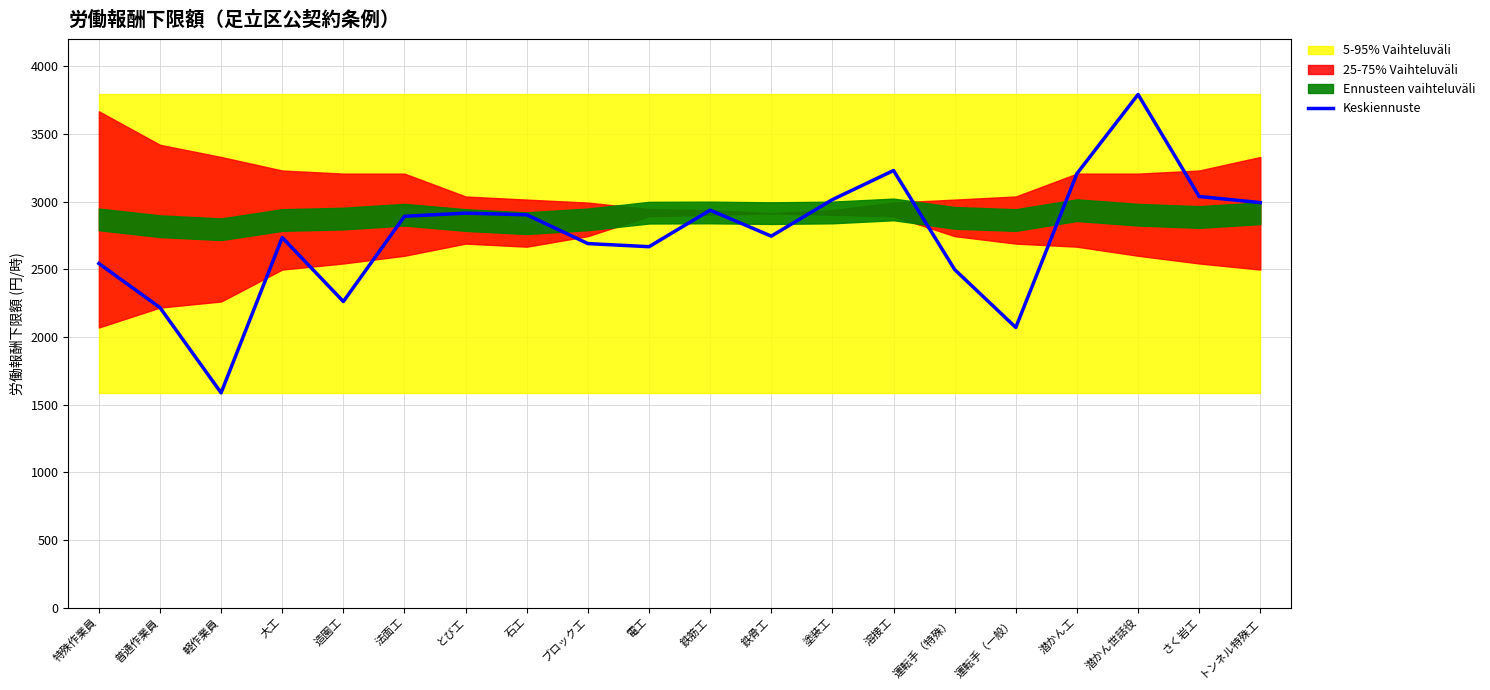

How many data points are above 2892?

9